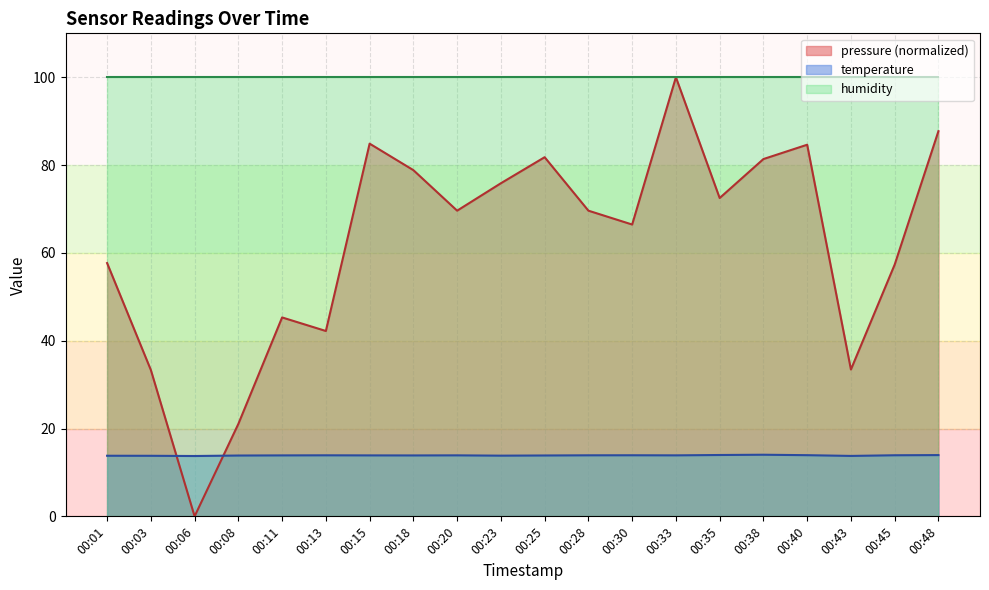

What is the sum of the temperature values at 00:01 and 00:43?

27.6